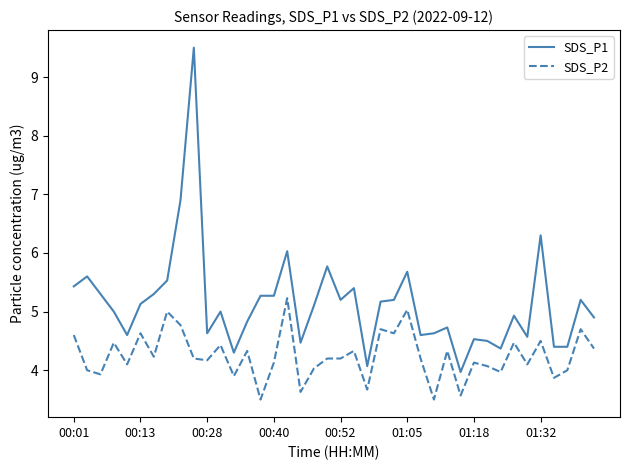

What are all the series names shown in the legend?

SDS_P1, SDS_P2